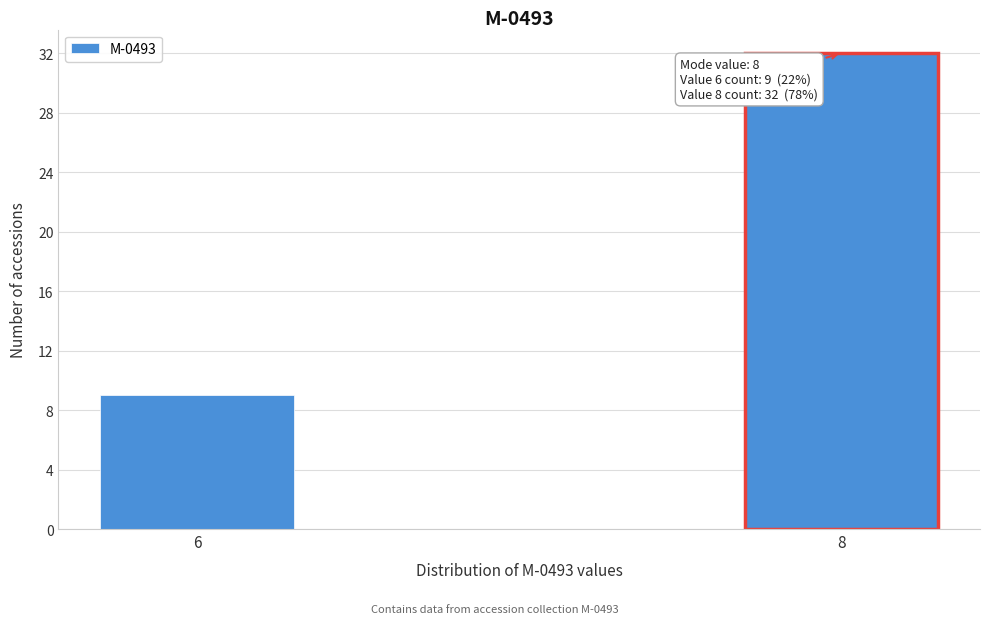

Reading left to right, list all the values displayed in this chart.

6=9	8=32